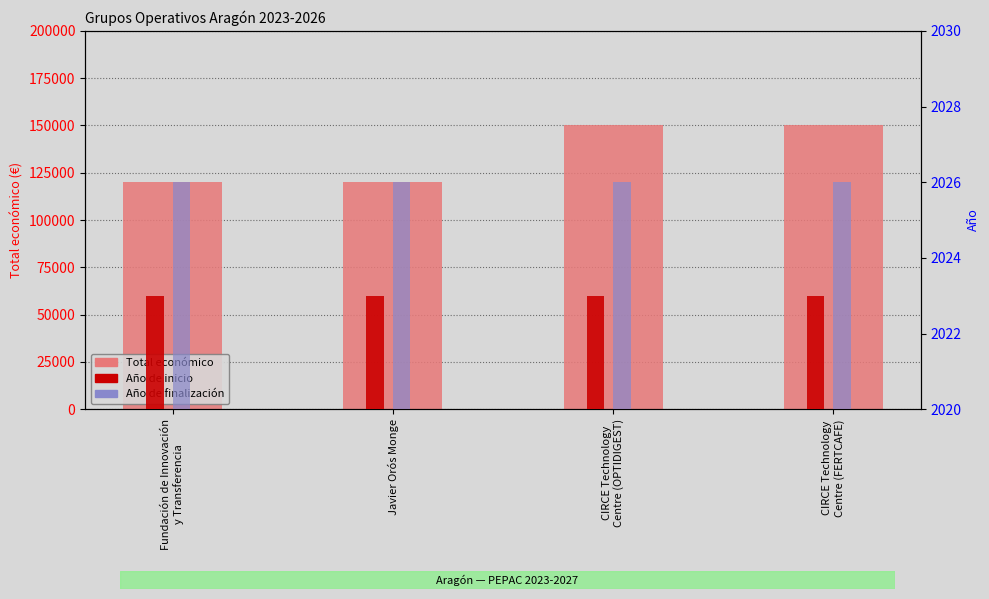

What is the difference between the second highest and minimum values in the Total económico series?

30000